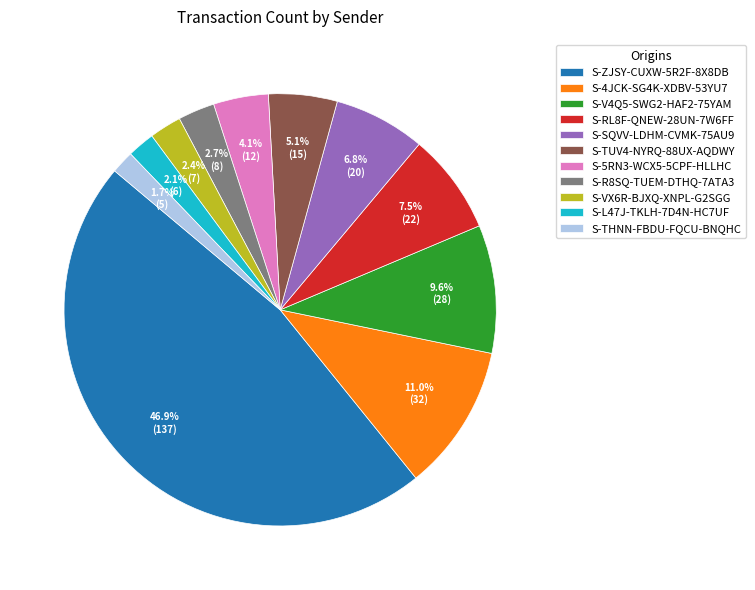

To the nearest percent, what is the combined percentage of S-ZJSY-CUXW-5R2F-8X8DB and S-TUV4-NYRQ-88UX-AQDWY?

52%